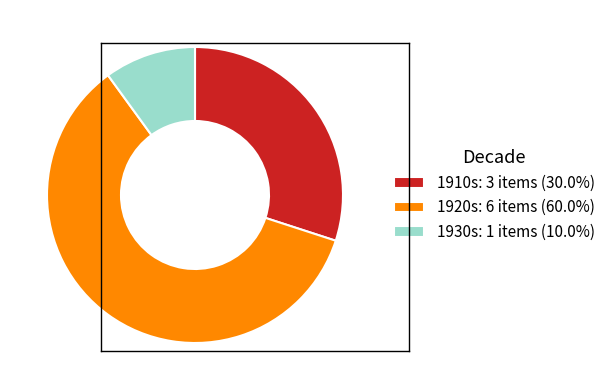

Is there a majority slice in this chart?

Yes